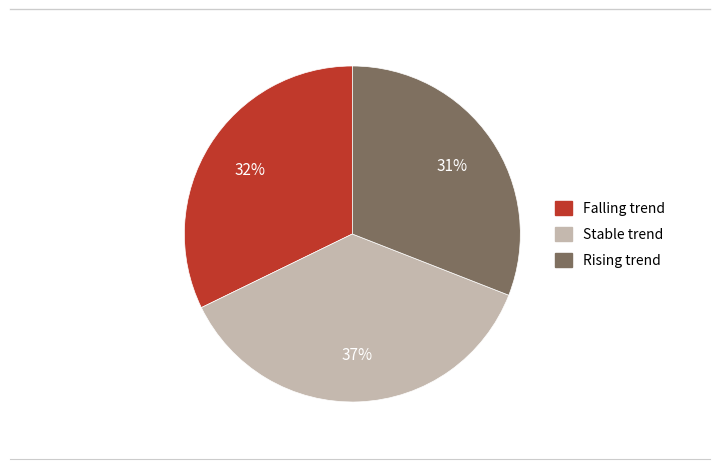

The Stable trend slice represents 23% of the pie. True or false?

False